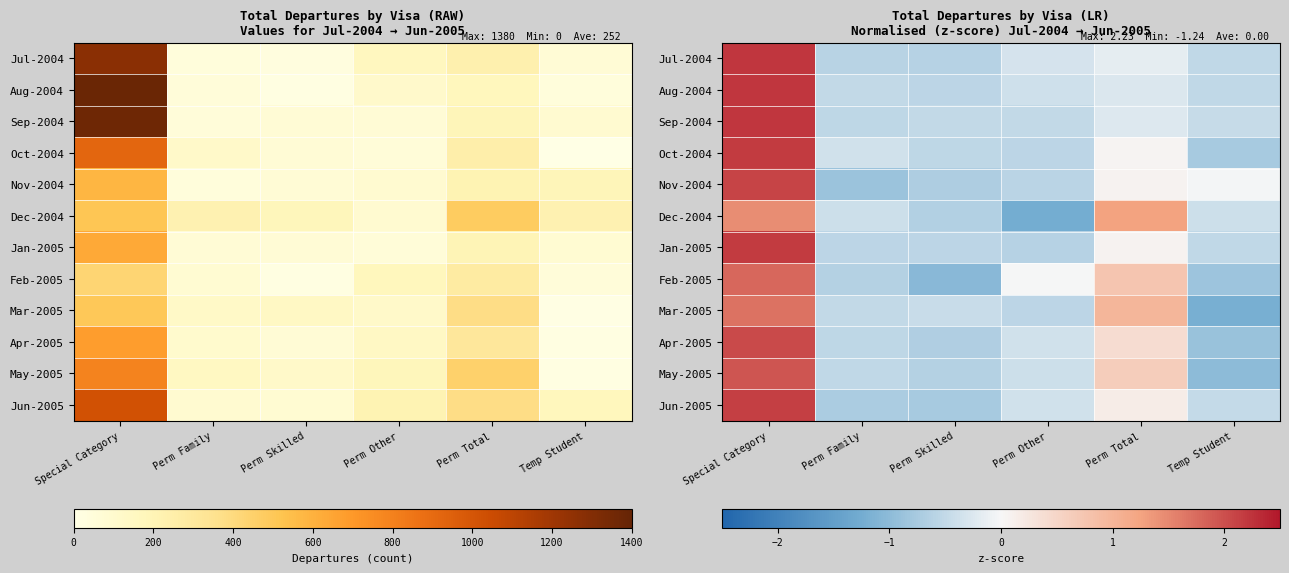

Is the value of Jan-2005 at Perm Total greater than the value of Aug-2004 at Temp Student?

Yes